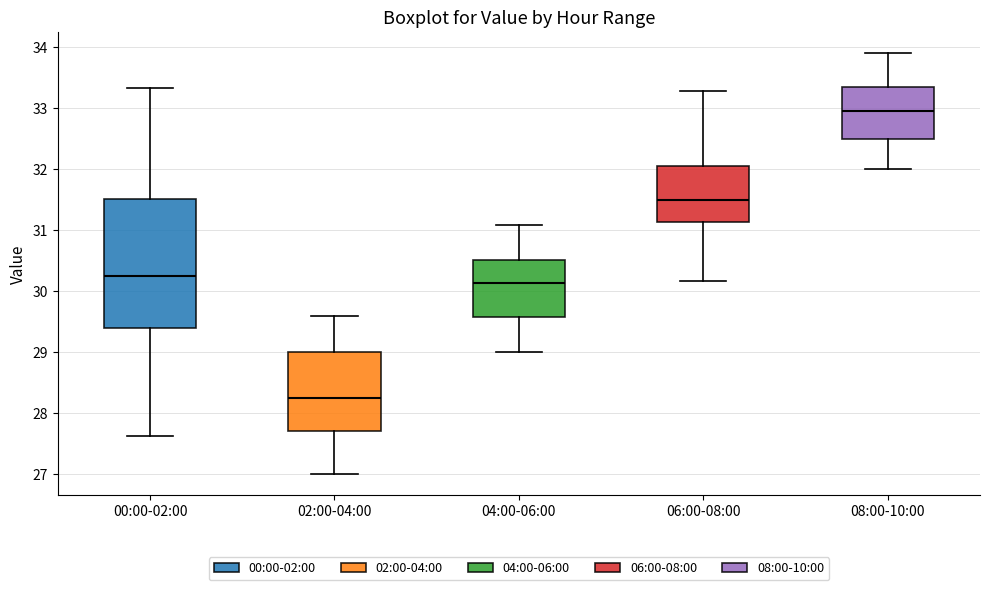

Reading left to right, transcribe this box plot: for each box, give where its median line is, the range the box spans, and where its two whiskers end, as read against the y-axis. The values are not printed on the chart, so give them approximately, as read against the axis.

00:00-02:00: median 30.3, box 29.4 to 31.5, whiskers 27.6 to 33.3
02:00-04:00: median 28.3, box 27.7 to 29.0, whiskers 27.0 to 29.6
04:00-06:00: median 30.1, box 29.6 to 30.5, whiskers 29.0 to 31.1
06:00-08:00: median 31.5, box 31.1 to 32.1, whiskers 30.2 to 33.3
08:00-10:00: median 33.0, box 32.5 to 33.3, whiskers 32.0 to 33.9